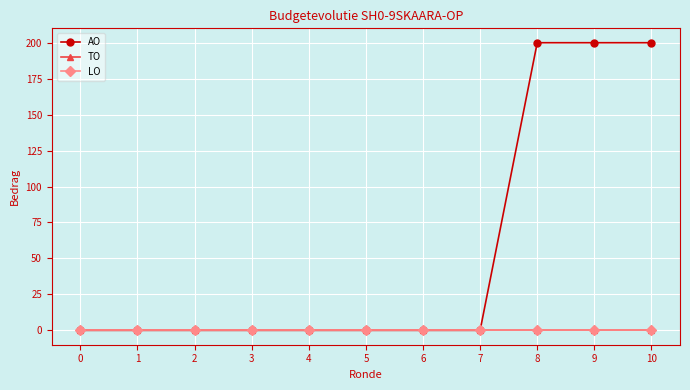

True or false: LO and AO cross at least once.

False